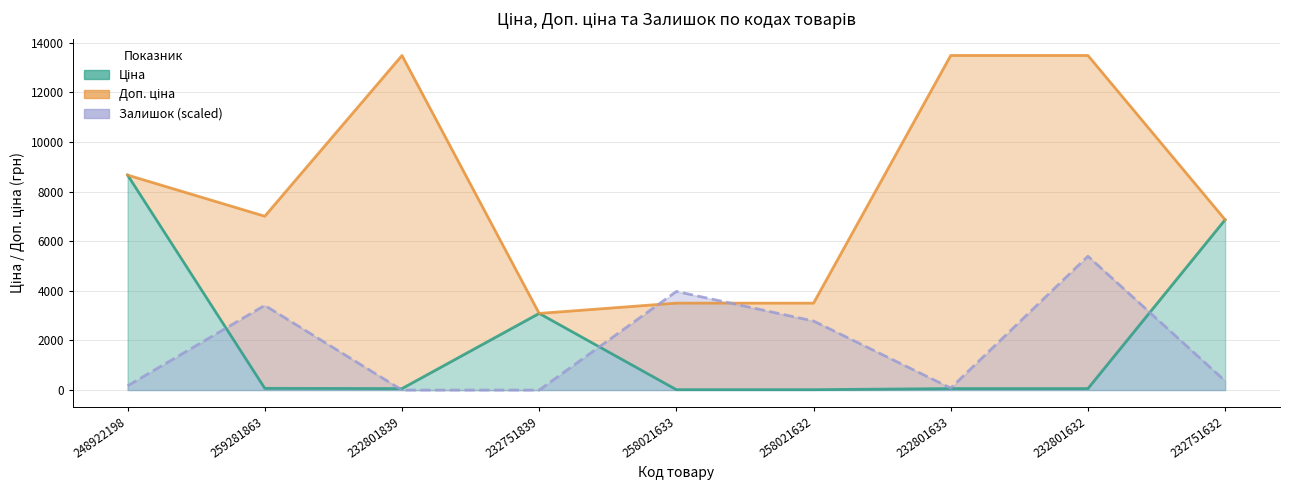

What value does the Залишок (scaled) series have at 258021633?

3976.4